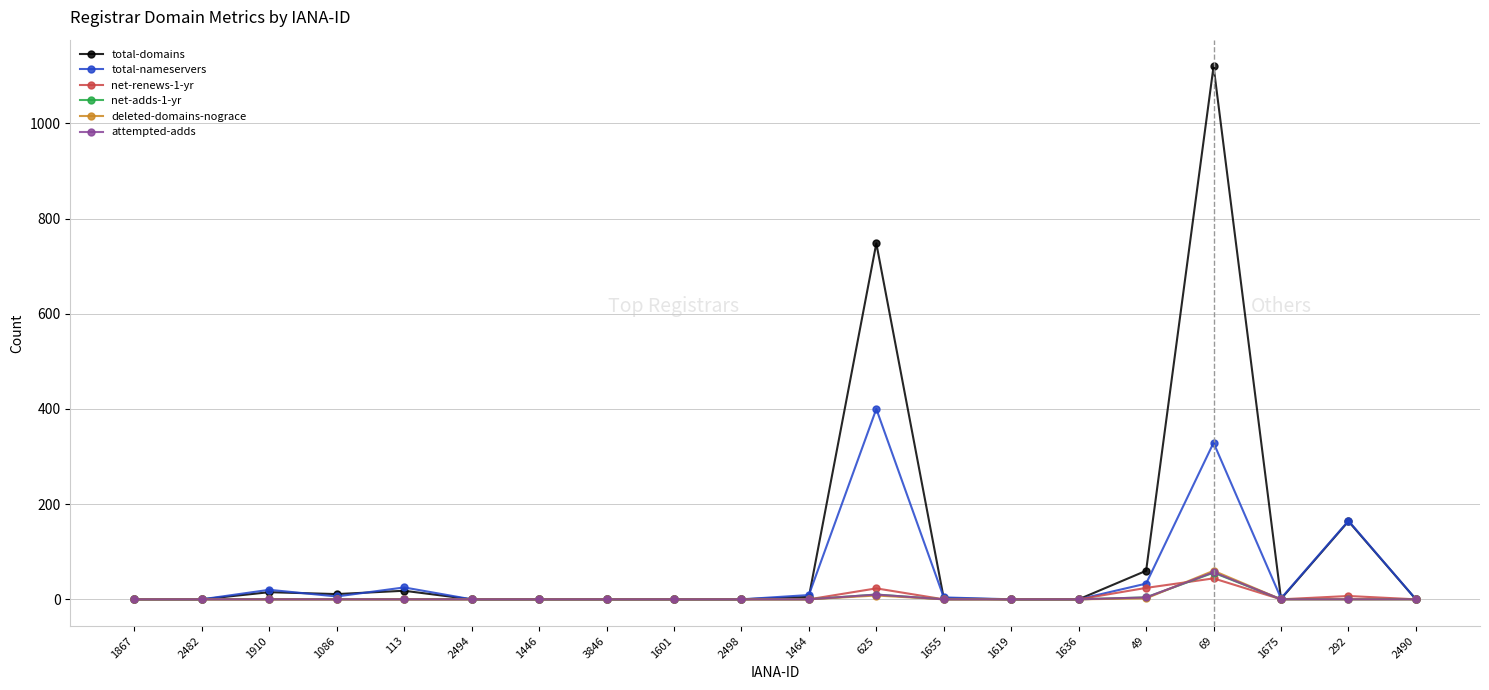

What position from the right is 292?

2